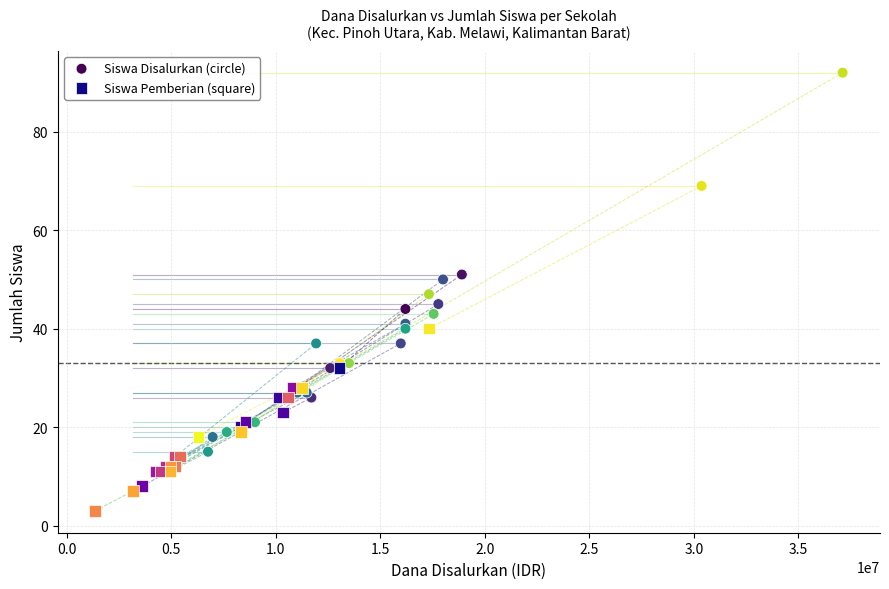

Which series contains the lowest Y value?

Siswa Pemberian (square)